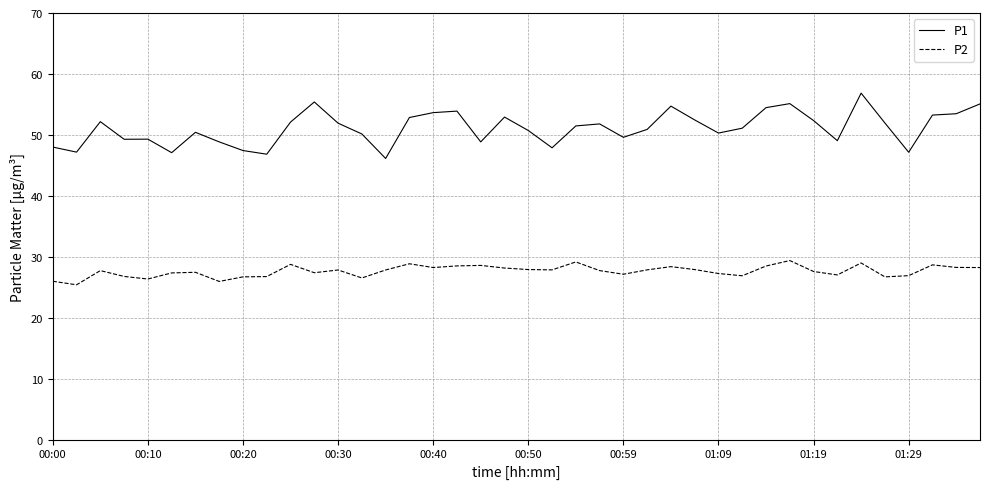

What is the difference between the maximum and minimum values in the P2 series?

4.0